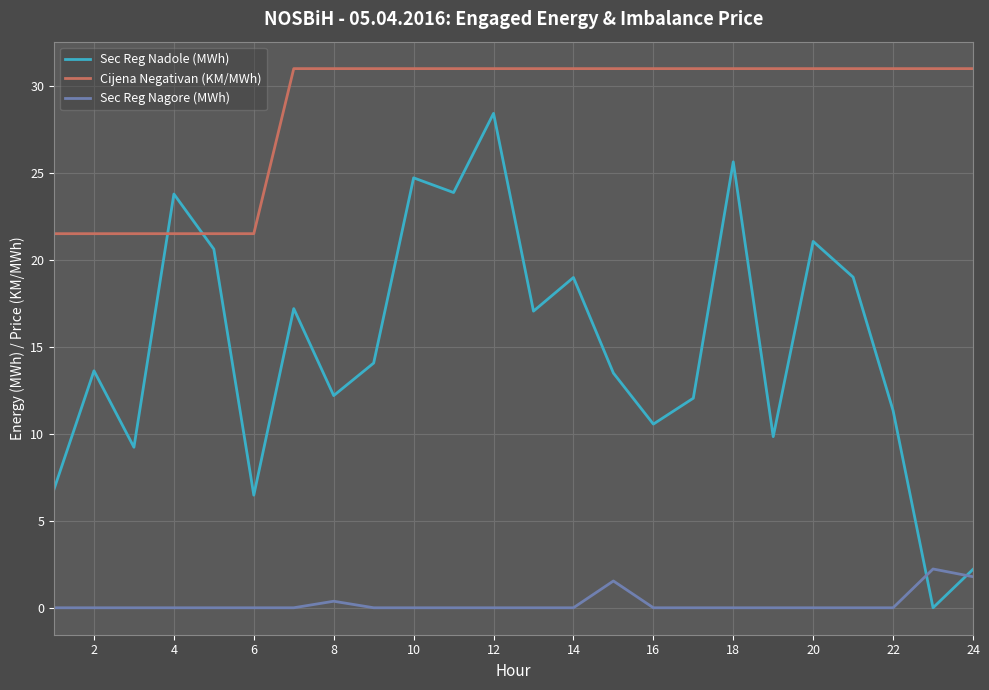

Which series has the largest range (max minus min)?

Sec Reg Nadole (MWh)